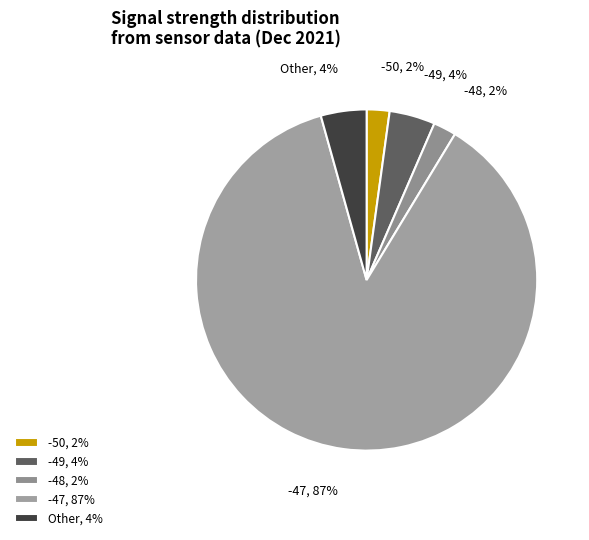

What is the ratio of the value at Other, 4% to the value at -48, 2%?

2.0